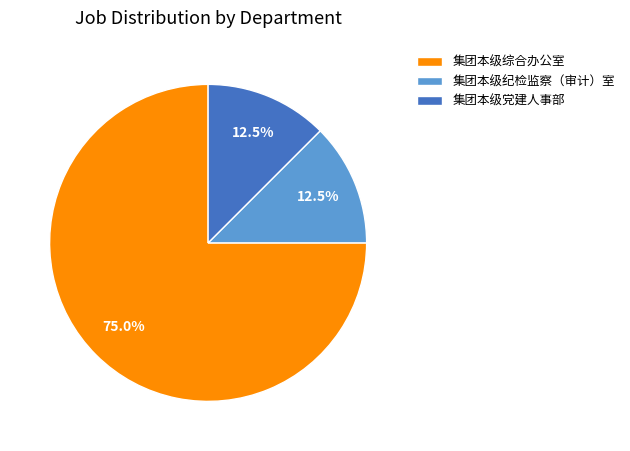

Count the number of slices in the pie.

3